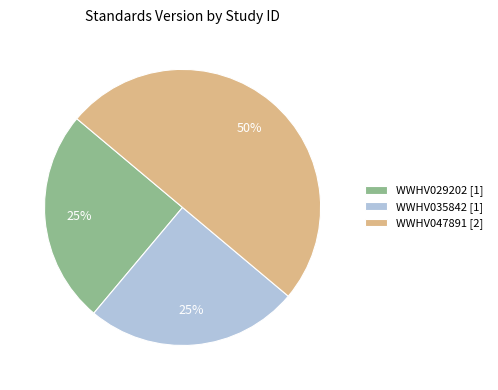

Does WWHV029202 represent more than half of the total?

No